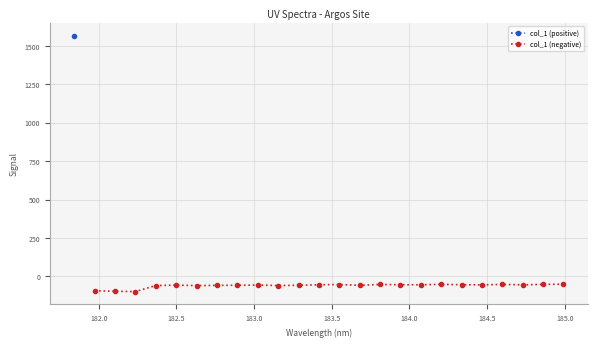

True or false: col_1 (negative) has more than 0 interior local peaks.

True